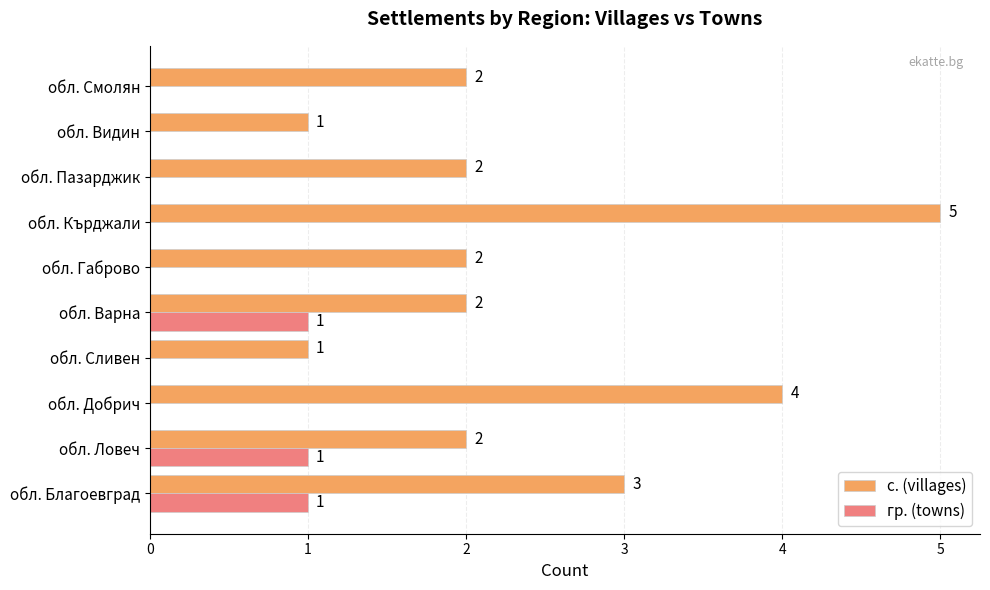

Is it true that гр. (towns) equals 0 at обл. Пазарджик?

True